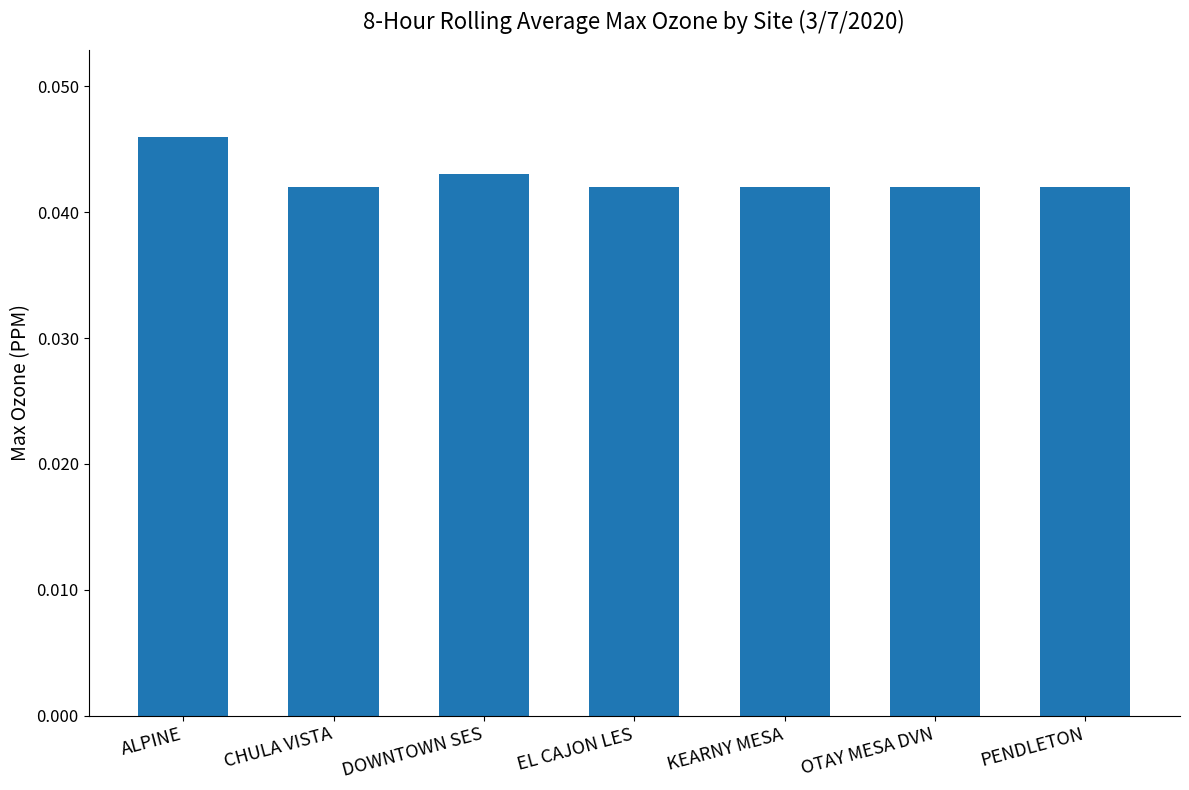

Count the number of data series in this chart.

1